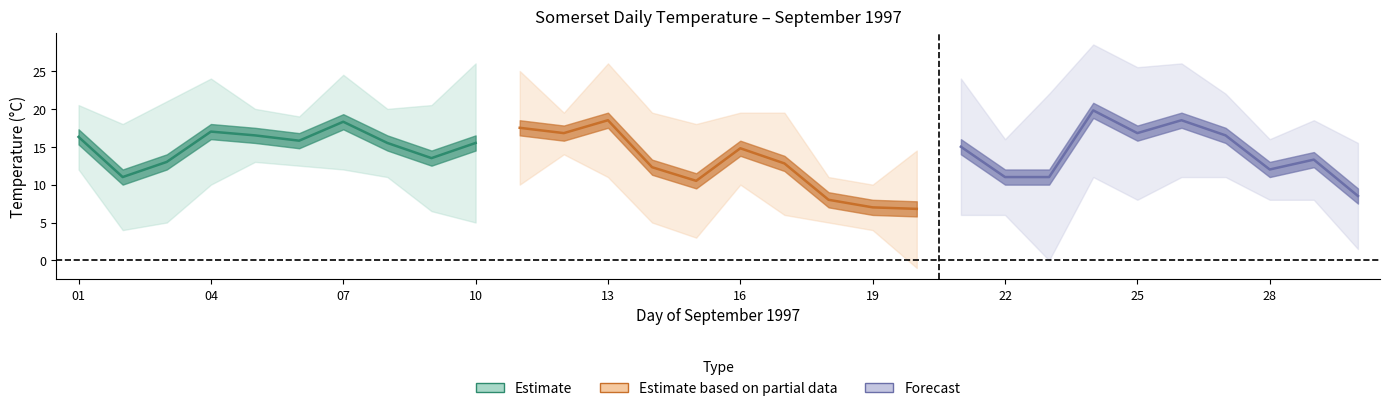

In Forecast center, how many points are higher than both neighbors (excluding endpoints)?

3